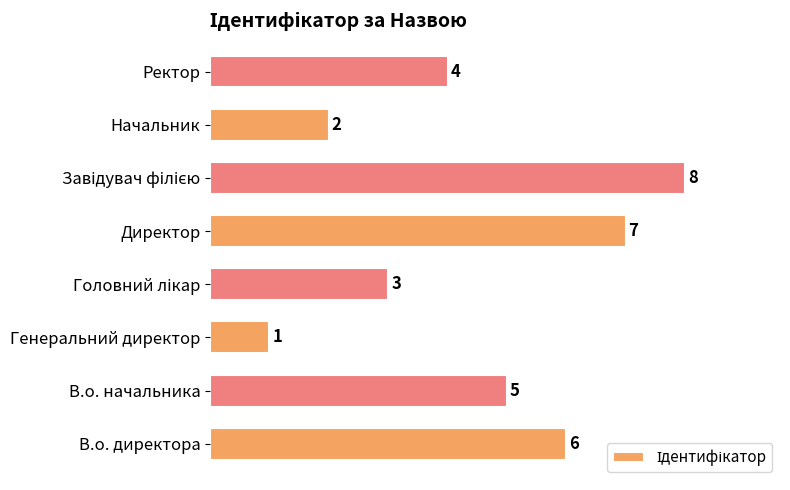

At which label is the value closest to 4?

Ректор